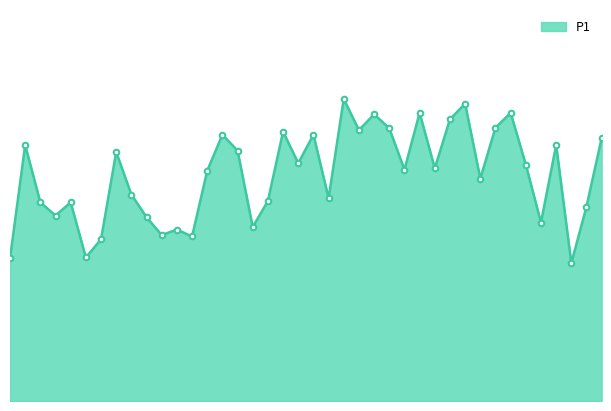

Does the chart have visible grid lines?

No